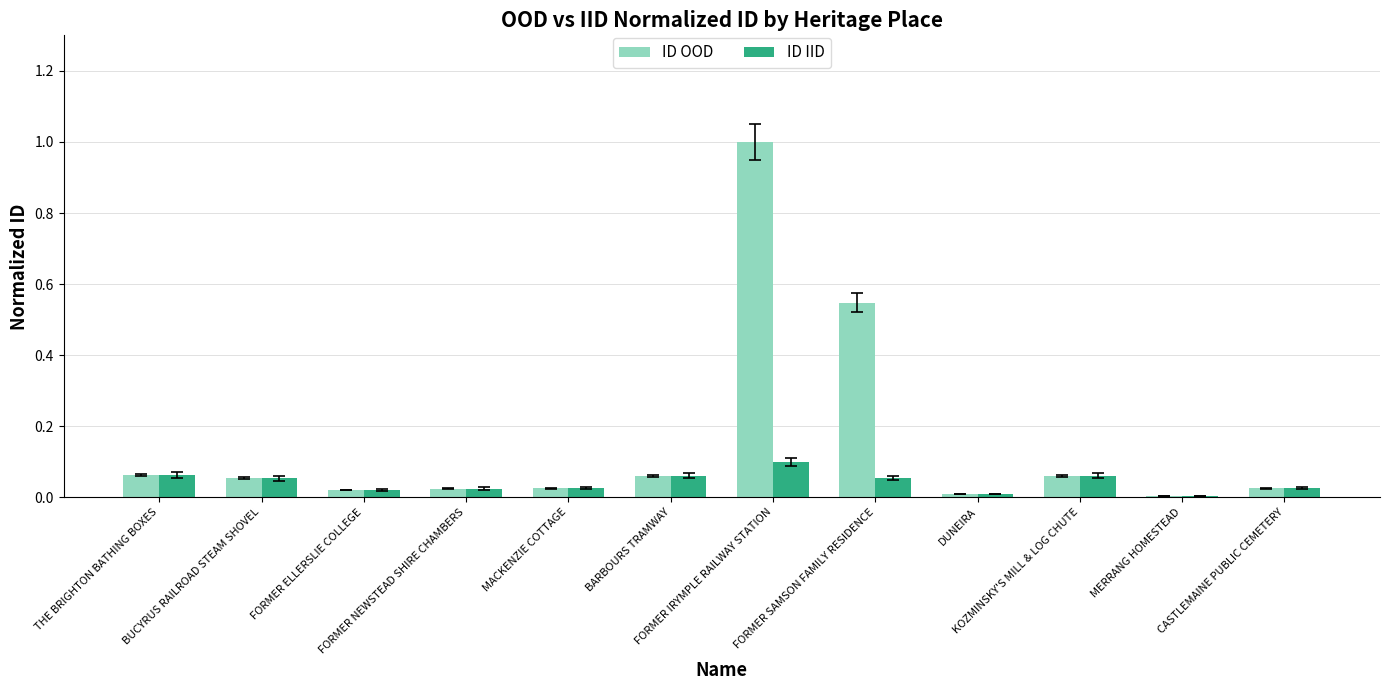

What is the sum of all ID OOD values?

1.9